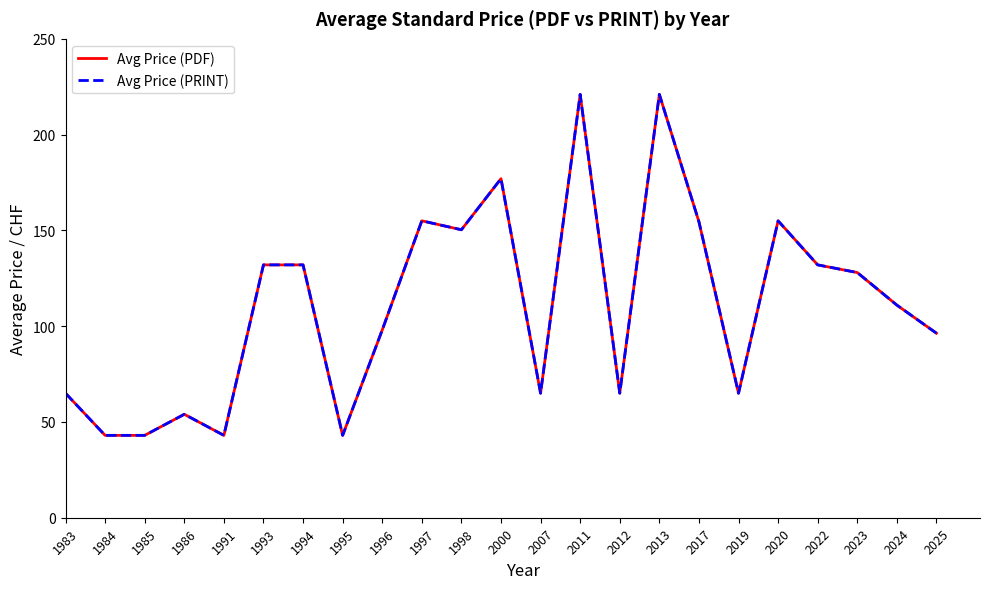

True or false: Avg Price (PRINT) and Avg Price (PDF) cross at least once.

False